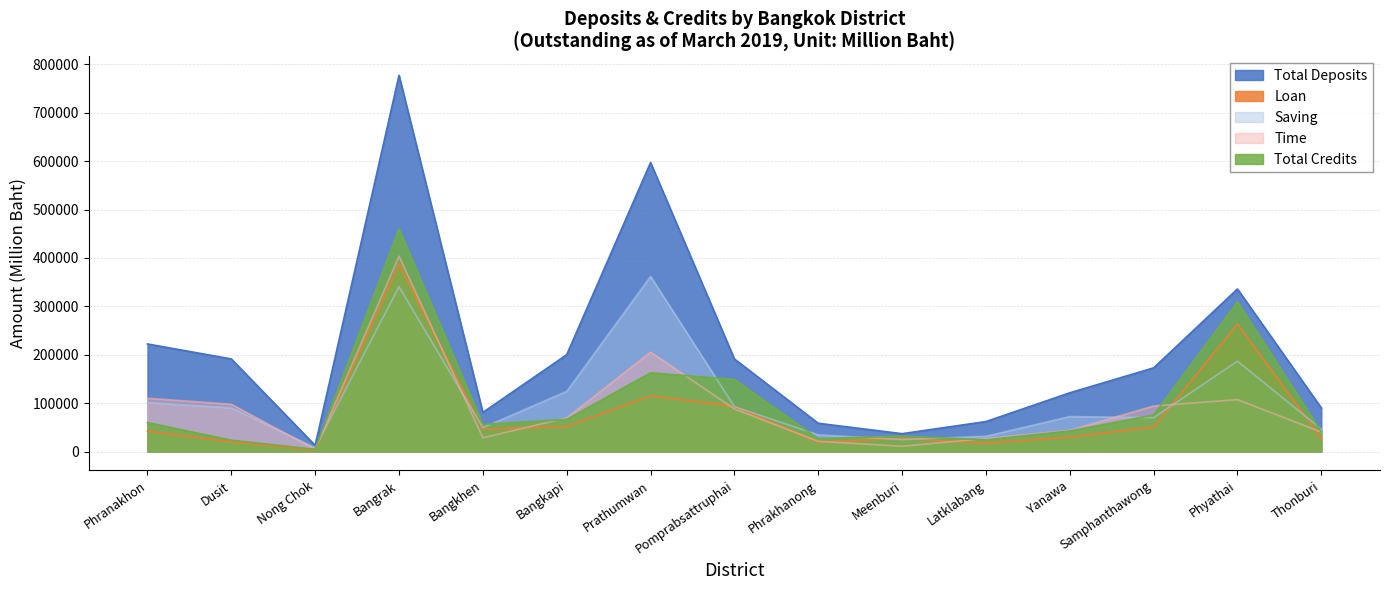

At how many categories does at least one series exceed 553119?

2